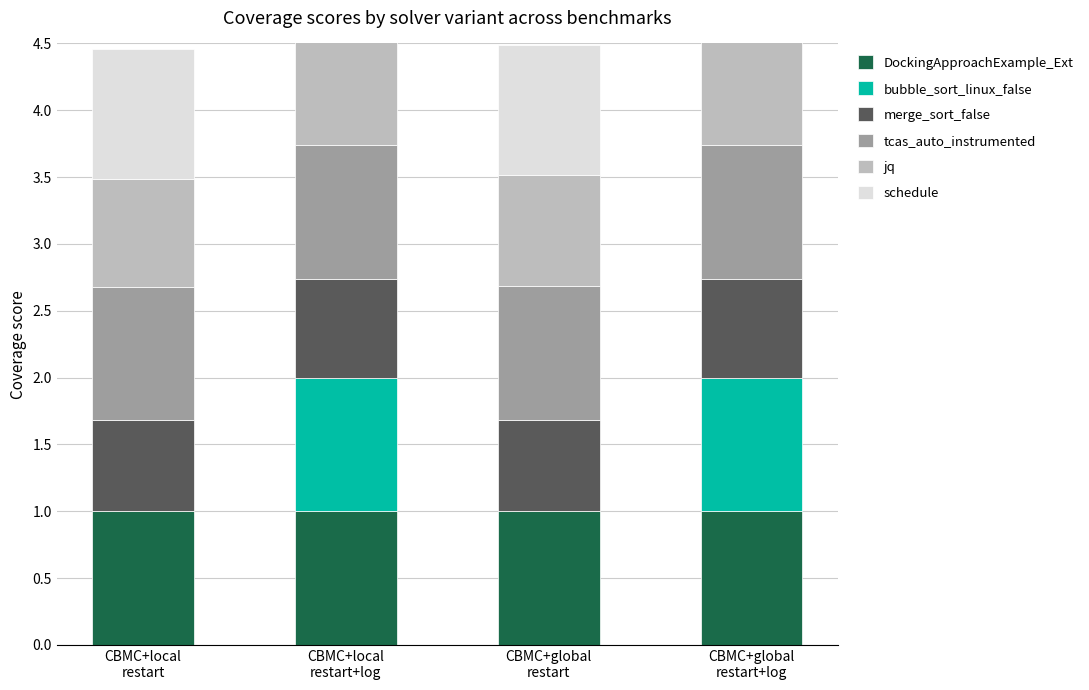

Is it true that merge_sort_false equals 0.7 at CBMC+local
restart+log?

True